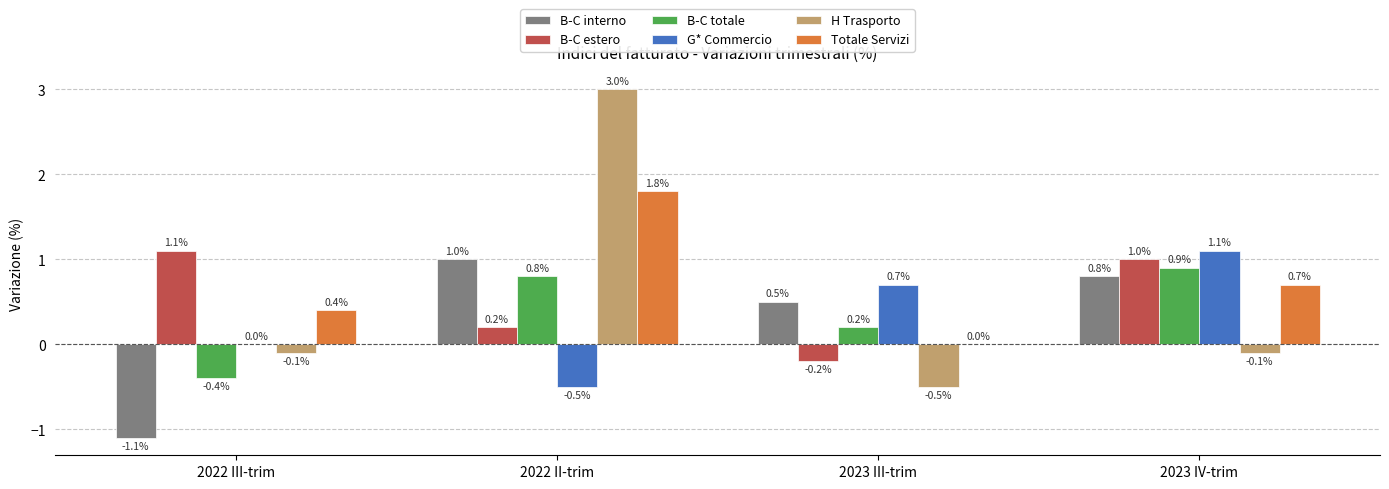

Which series has the largest total across all categories?

Totale Servizi